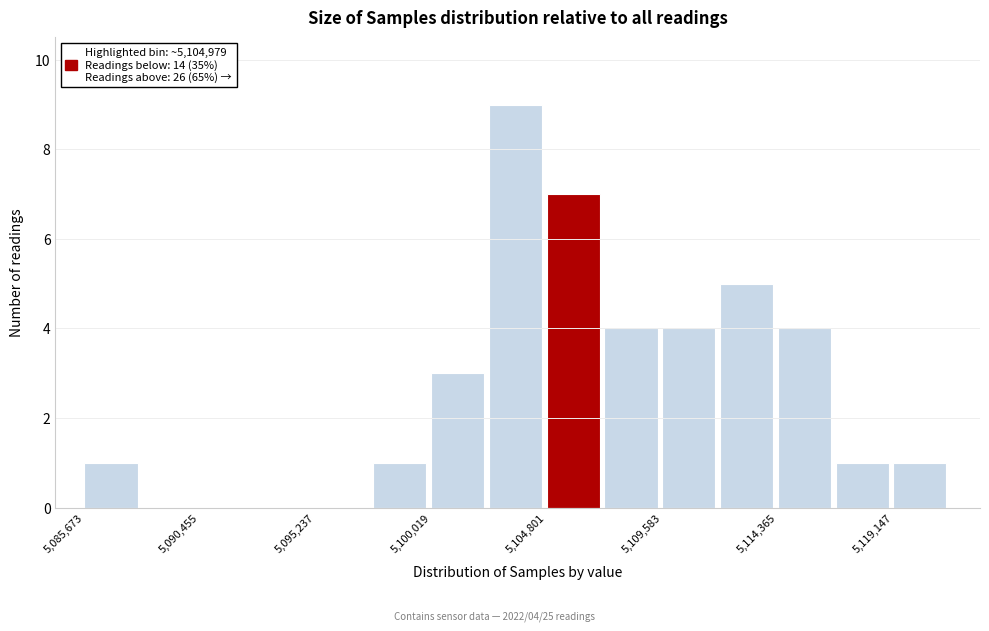

Over which range of the x-axis is the bar tallest?

5102500 to 5105000